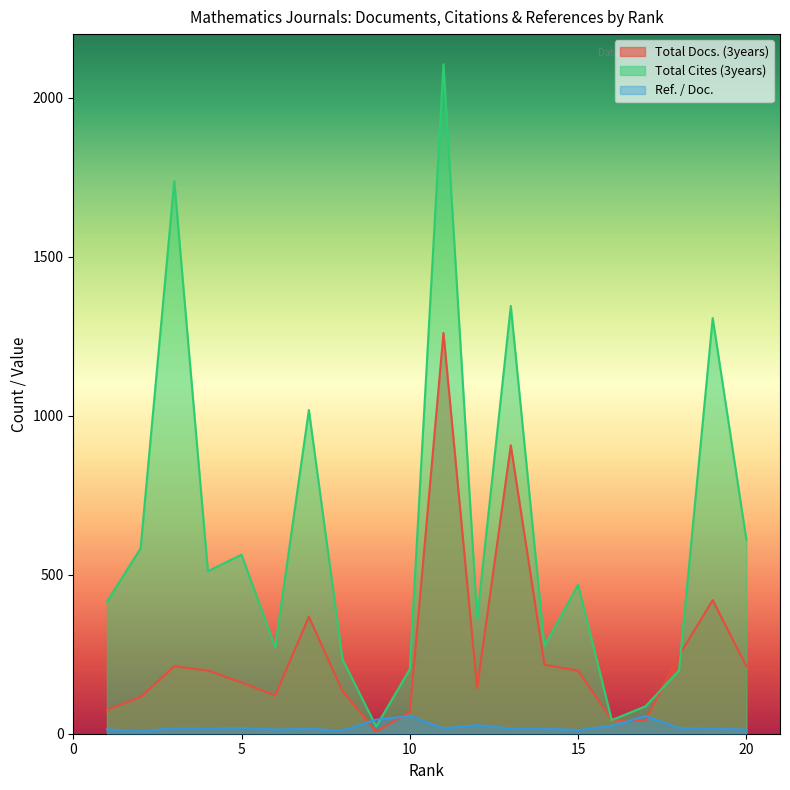

How many times do Ref. / Doc. and Total Cites (3years) cross each other?

2